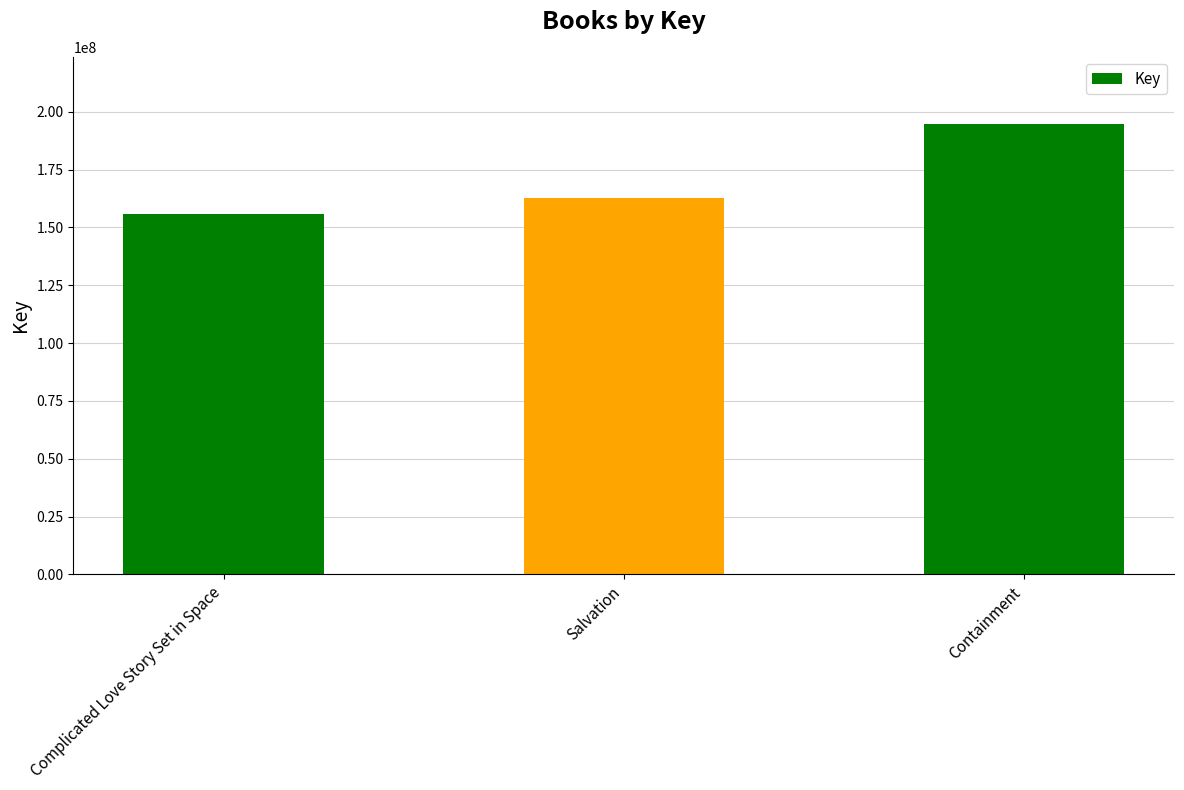

Rank the categories by value from lowest to highest.

Complicated Love Story Set in Space, Salvation, Containment